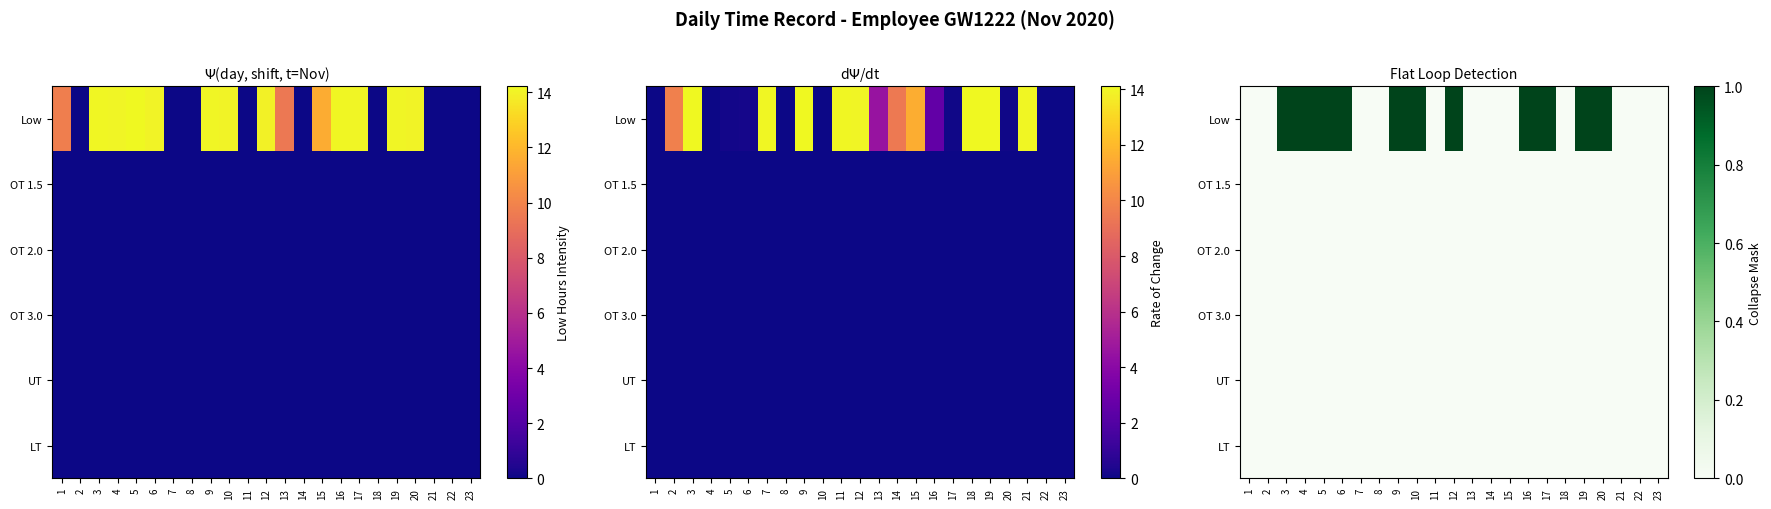

The OT 1.5 series shows 0 at 4. True or false?

True